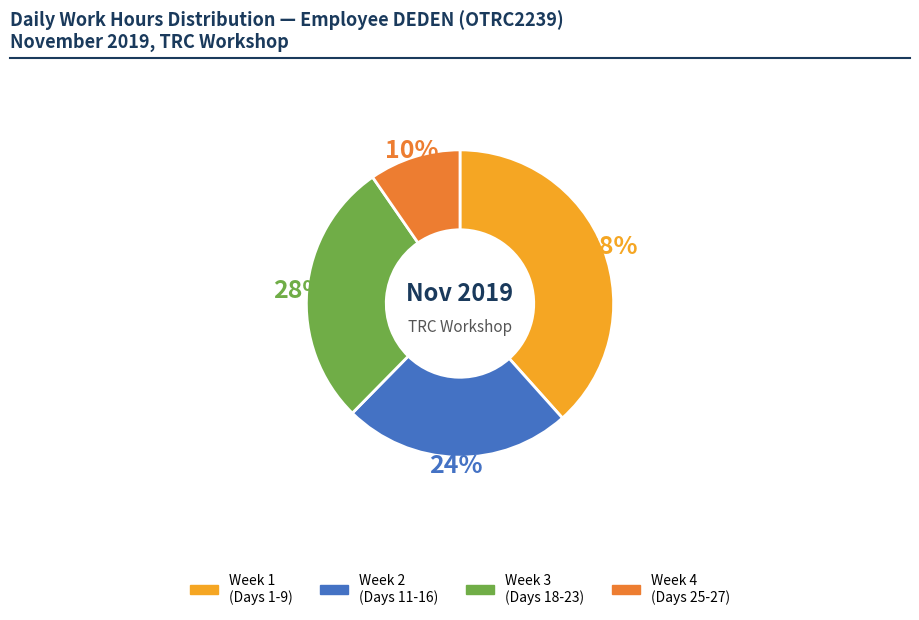

To the nearest percent, what is the average slice percentage?

25%